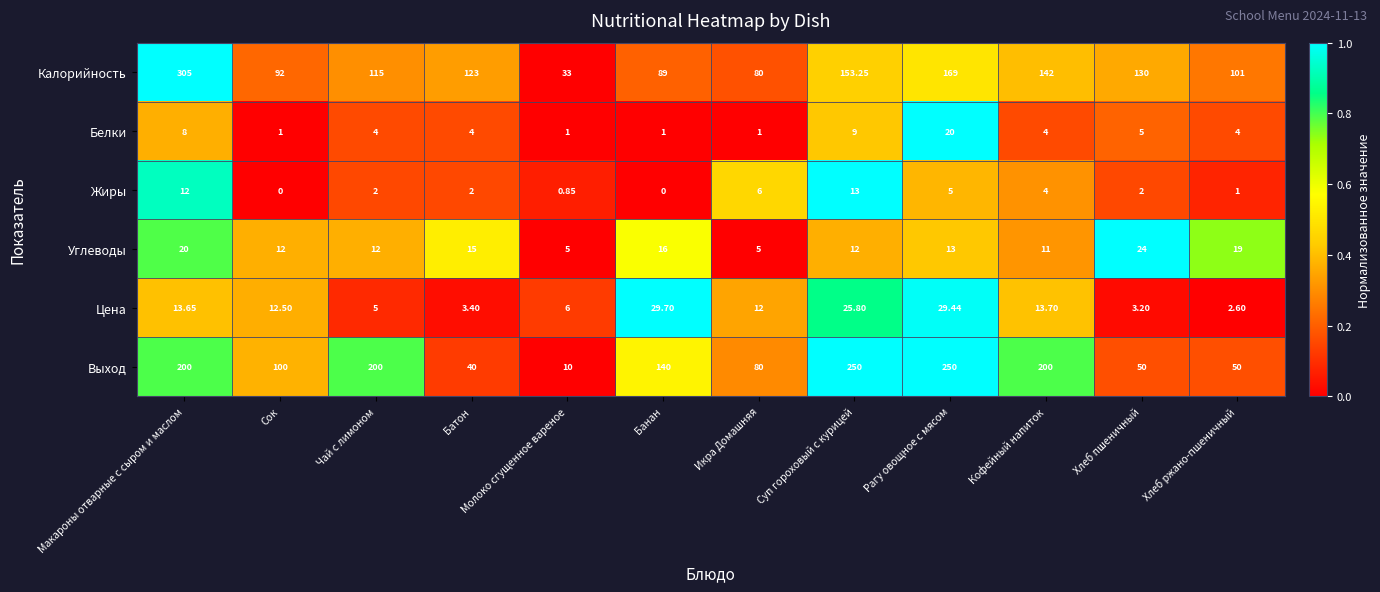

Which series has the largest total across all categories?

Выход